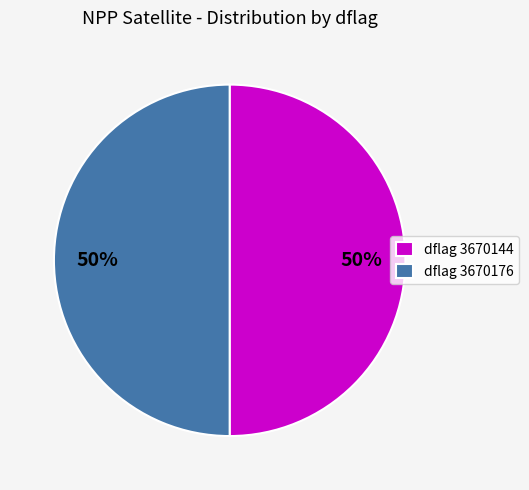

How many segments does this pie chart have?

2